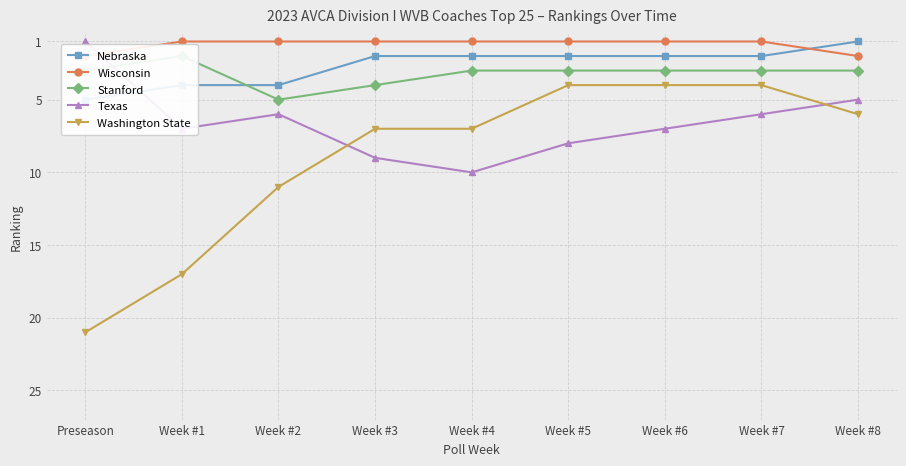

True or false: Washington State and Nebraska cross at least once.

False